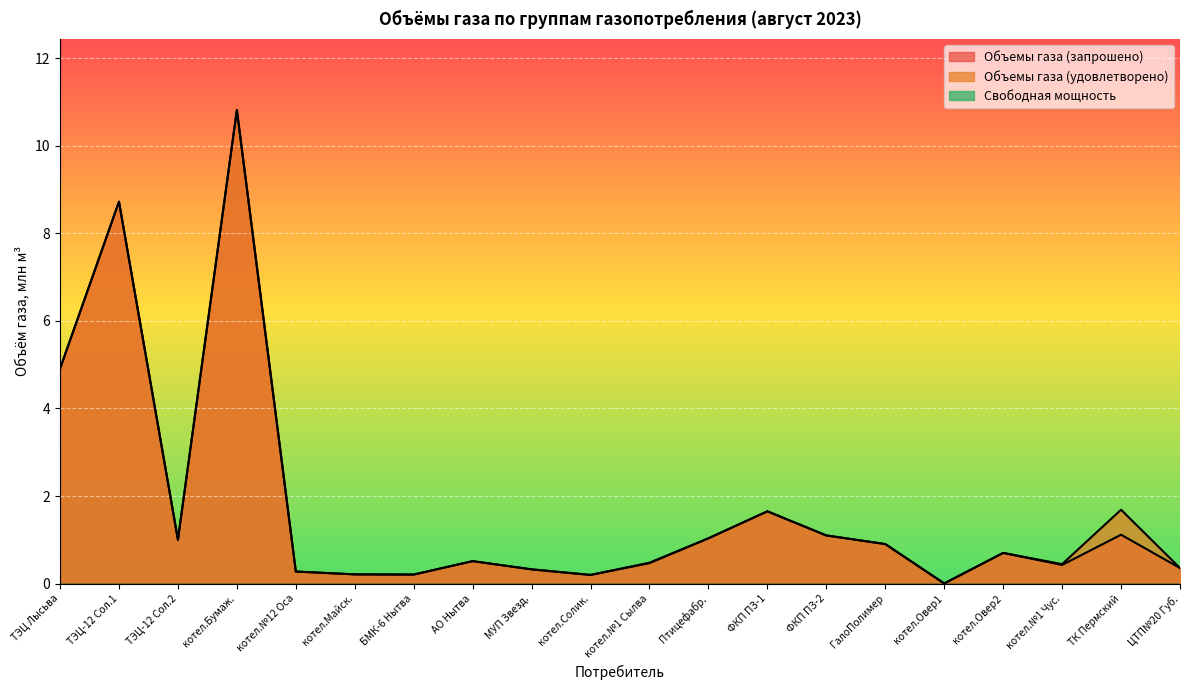

How many lines are shown in the chart?

3